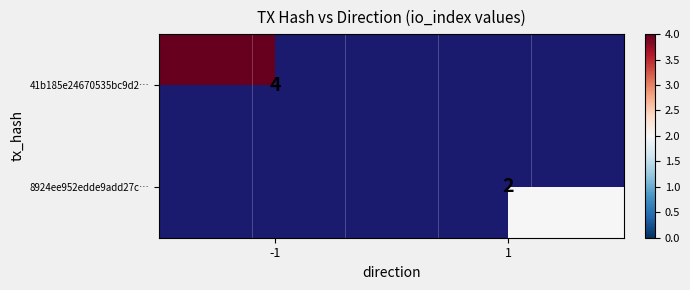

True or false: 8924ee952edde9add27c… has a value of 2.0 at 1.

True